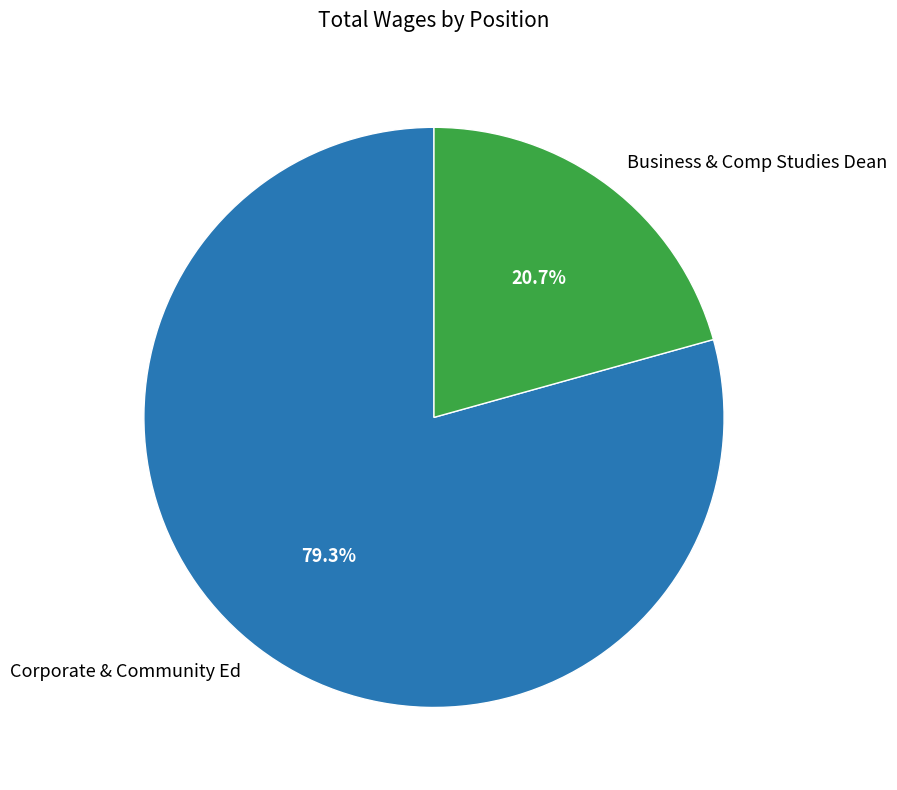

To the nearest percent, what percentage of the pie is Business & Comp Studies Dean?

21%